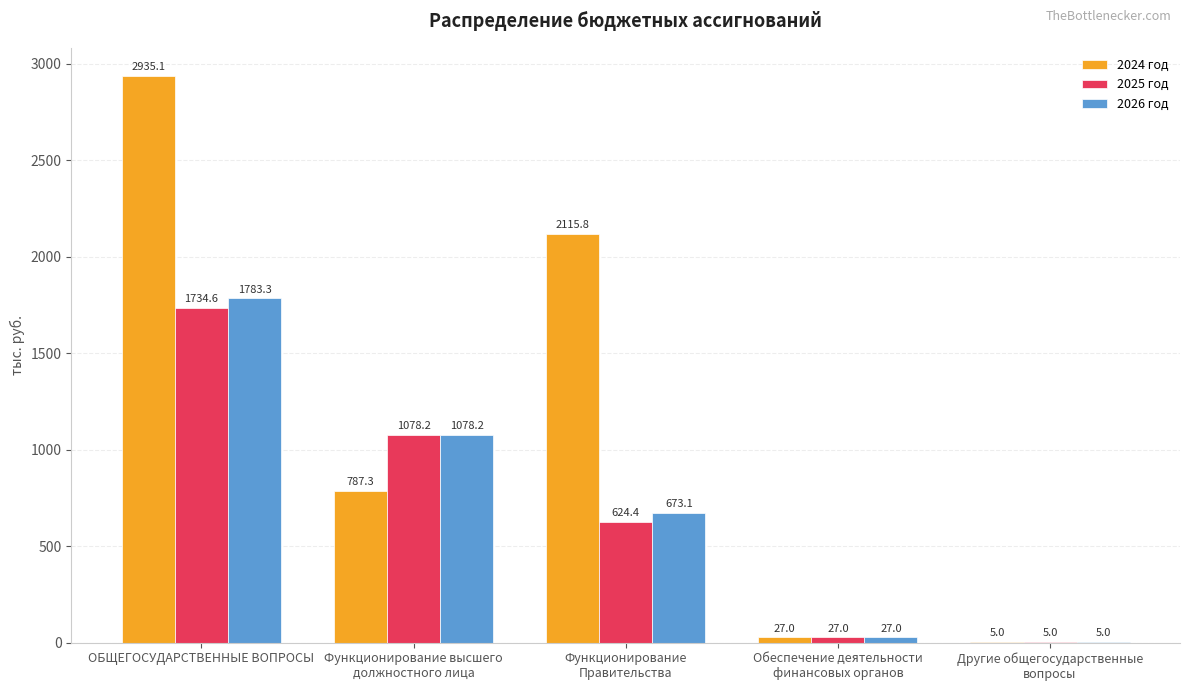

Does the chart contain stacked bars?

No